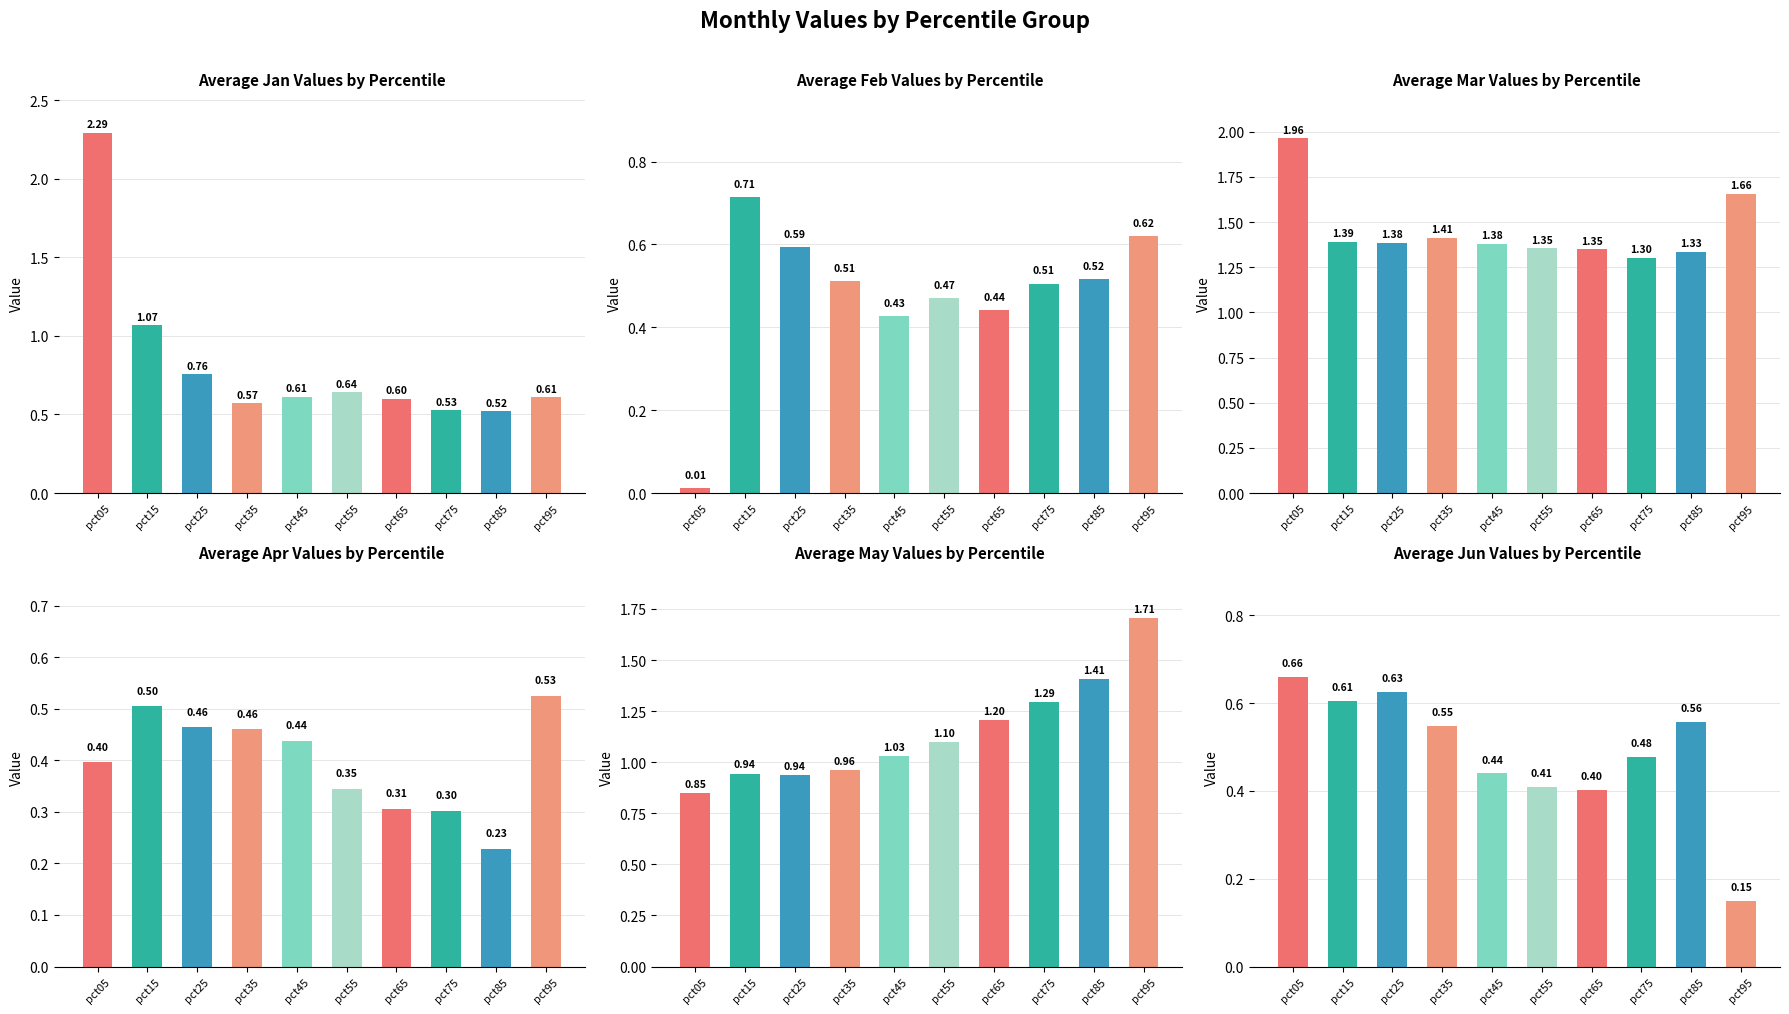

Which series has the largest total across all categories?

Mar